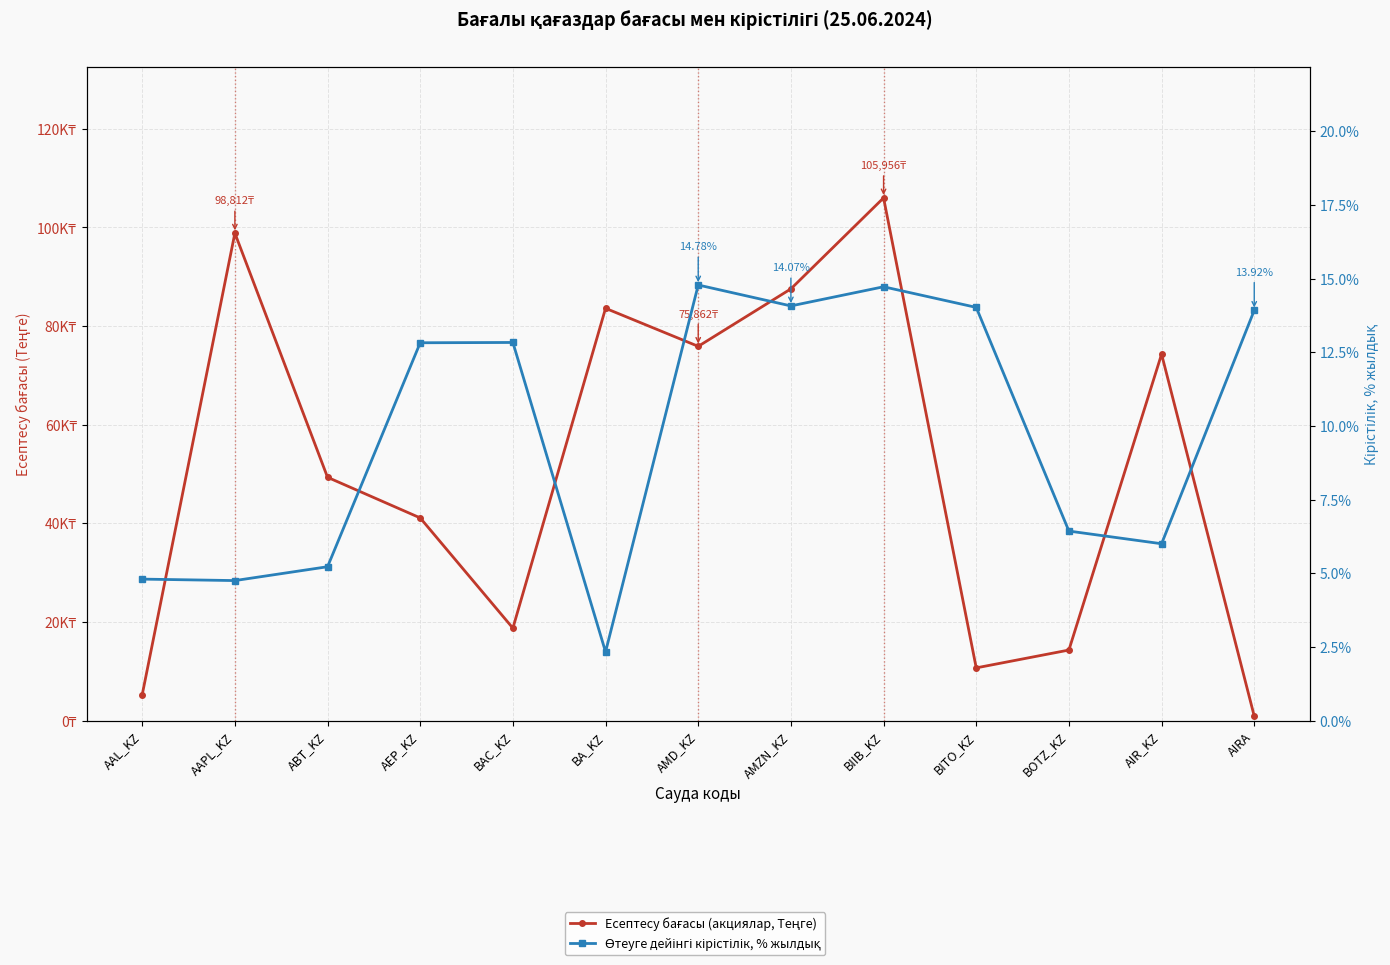

What is the sum of the Есептесу бағасы (акциялар, Теңге) values at AEP_KZ and AMZN_KZ?

128593.1